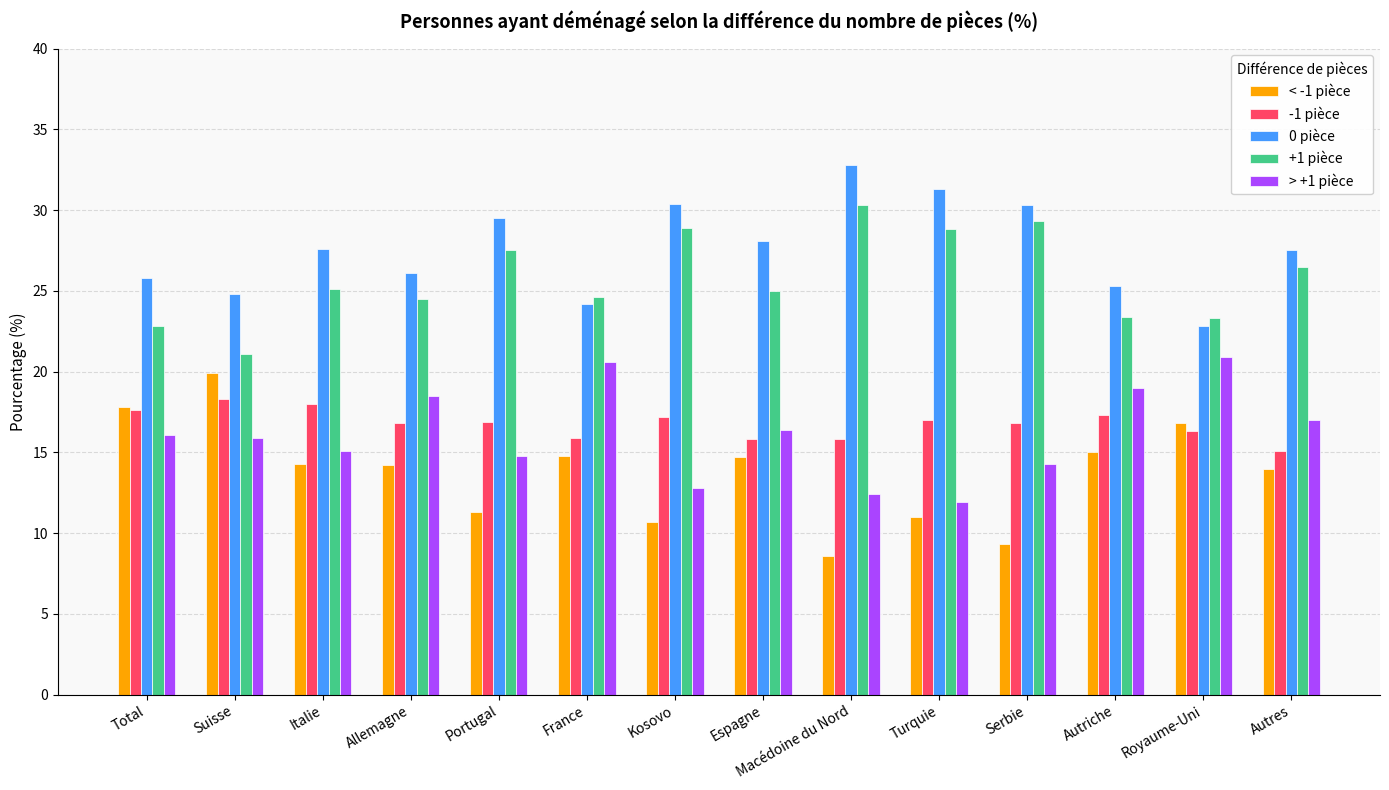

What is the difference between the highest and lowest values at Royaume-Uni?

7.0